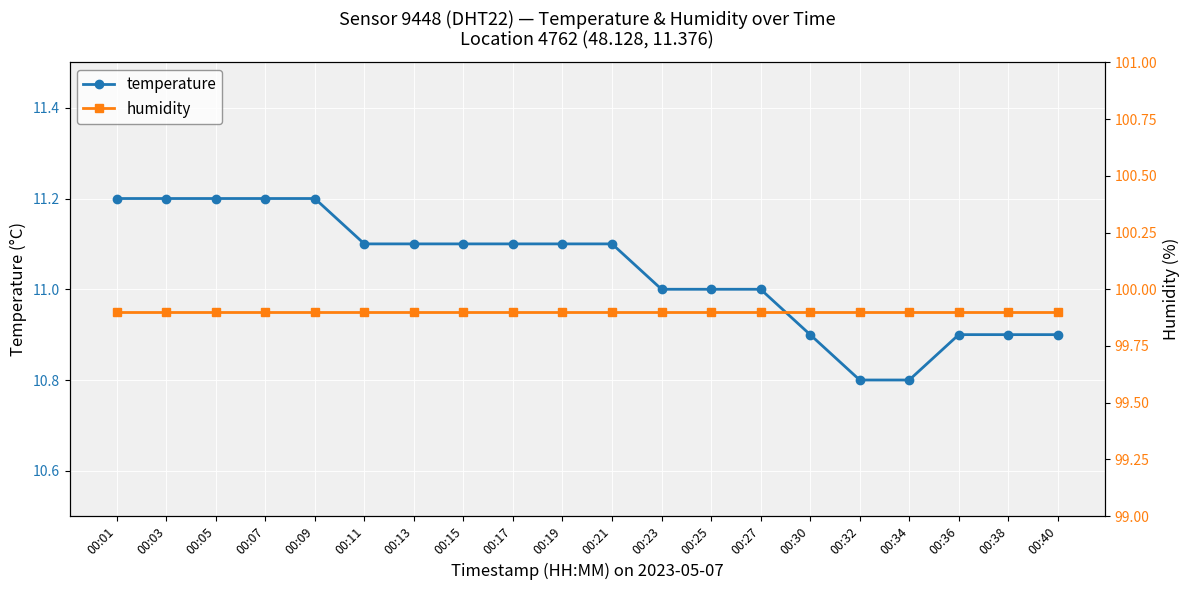

Which category has the highest value in the temperature series?

00:01